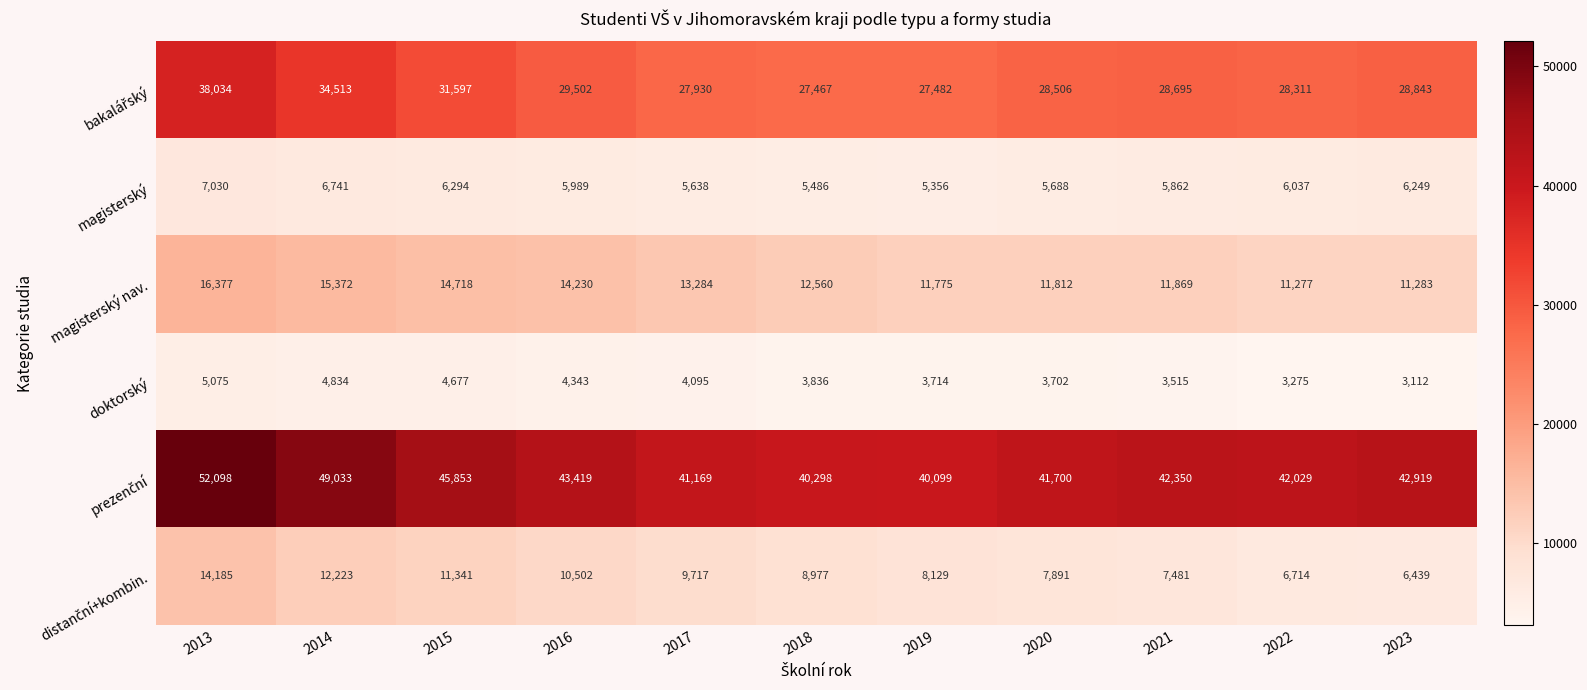

What is the spread (max minus min) of values at 2022?

38754